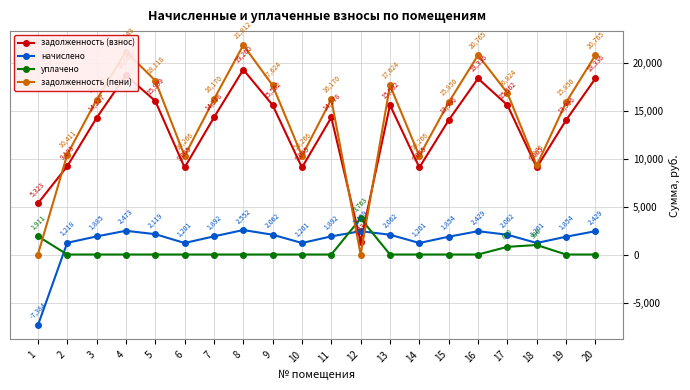

Which label corresponds to the largest value in the chart?

8